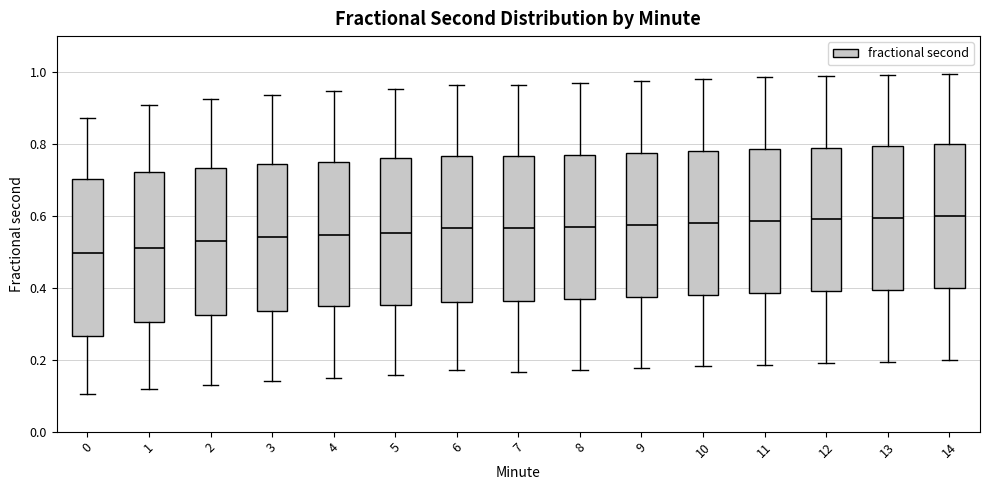

Where does the lower whisker of the box at x = 13 end on the y-axis? The values are not printed on the chart, so give them approximately, as read against the axis.

0.20